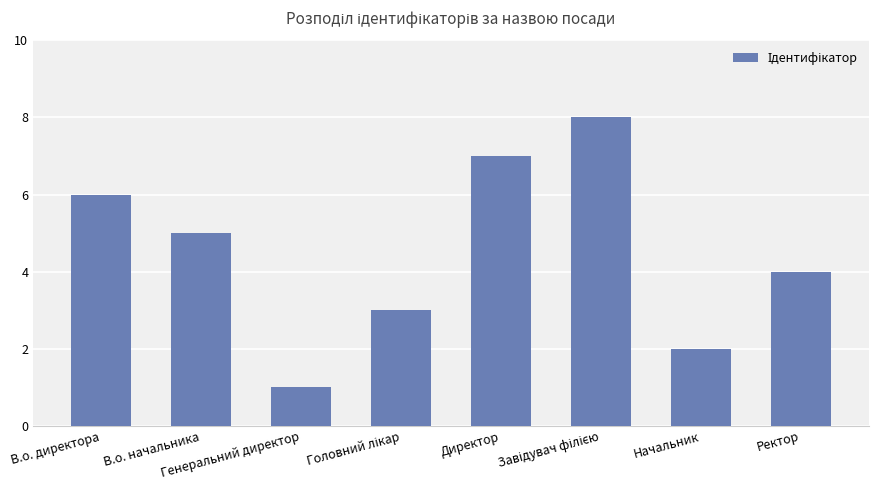

Between В.о. начальника and Генеральний директор, which is larger?

В.о. начальника